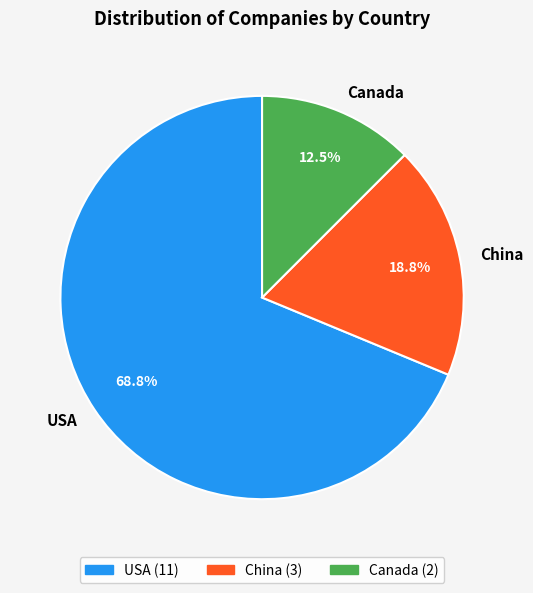

Which slice is the smallest?

Canada